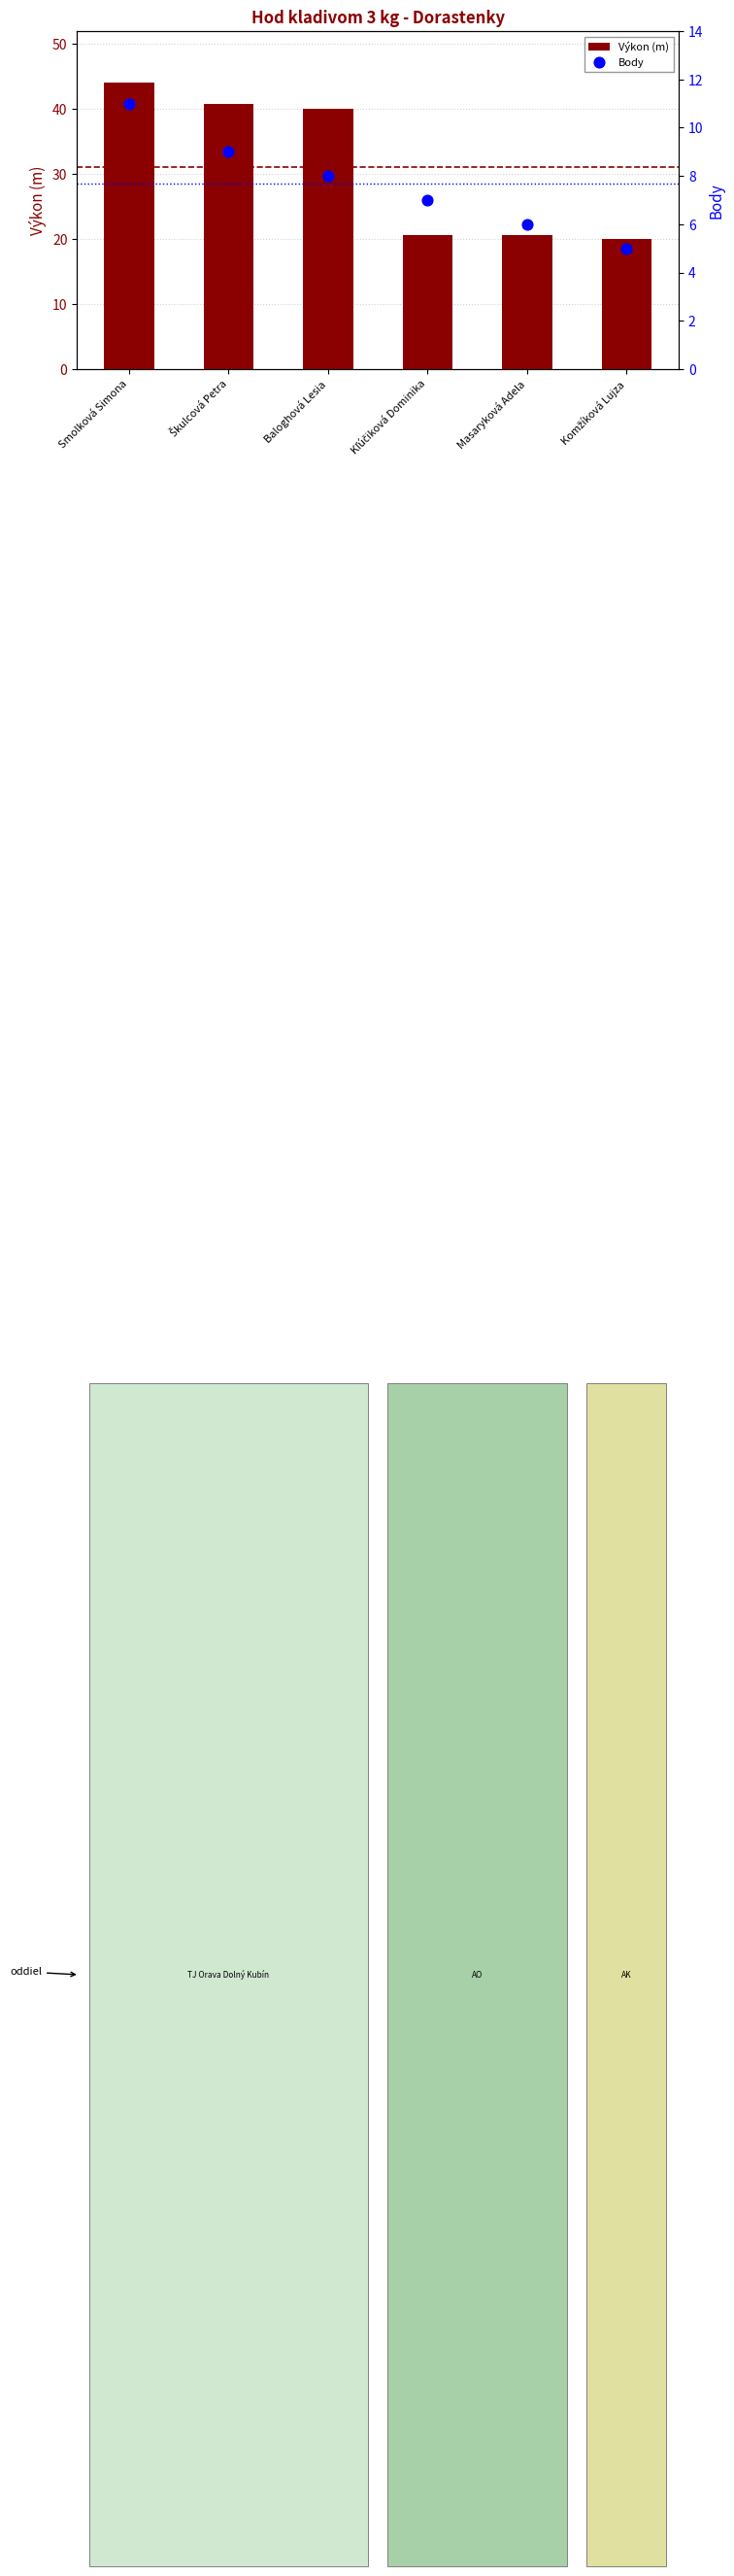

Is the value of Body at Škulcová Petra greater than the value of Výkon (m) at Baloghová Lesia?

No